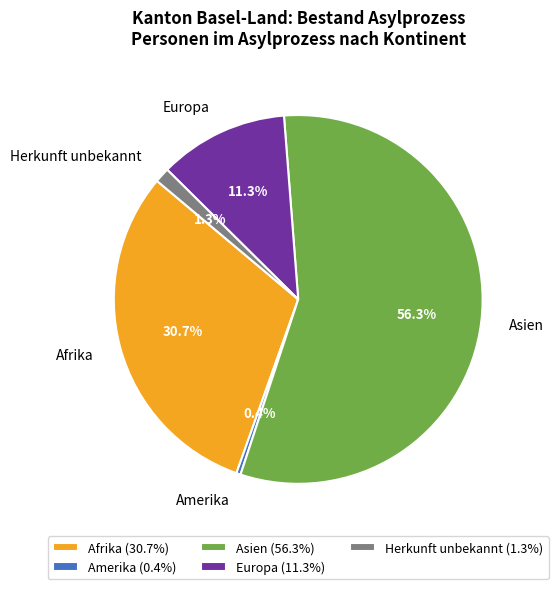

Is there any slice that represents more than half of the pie?

Yes